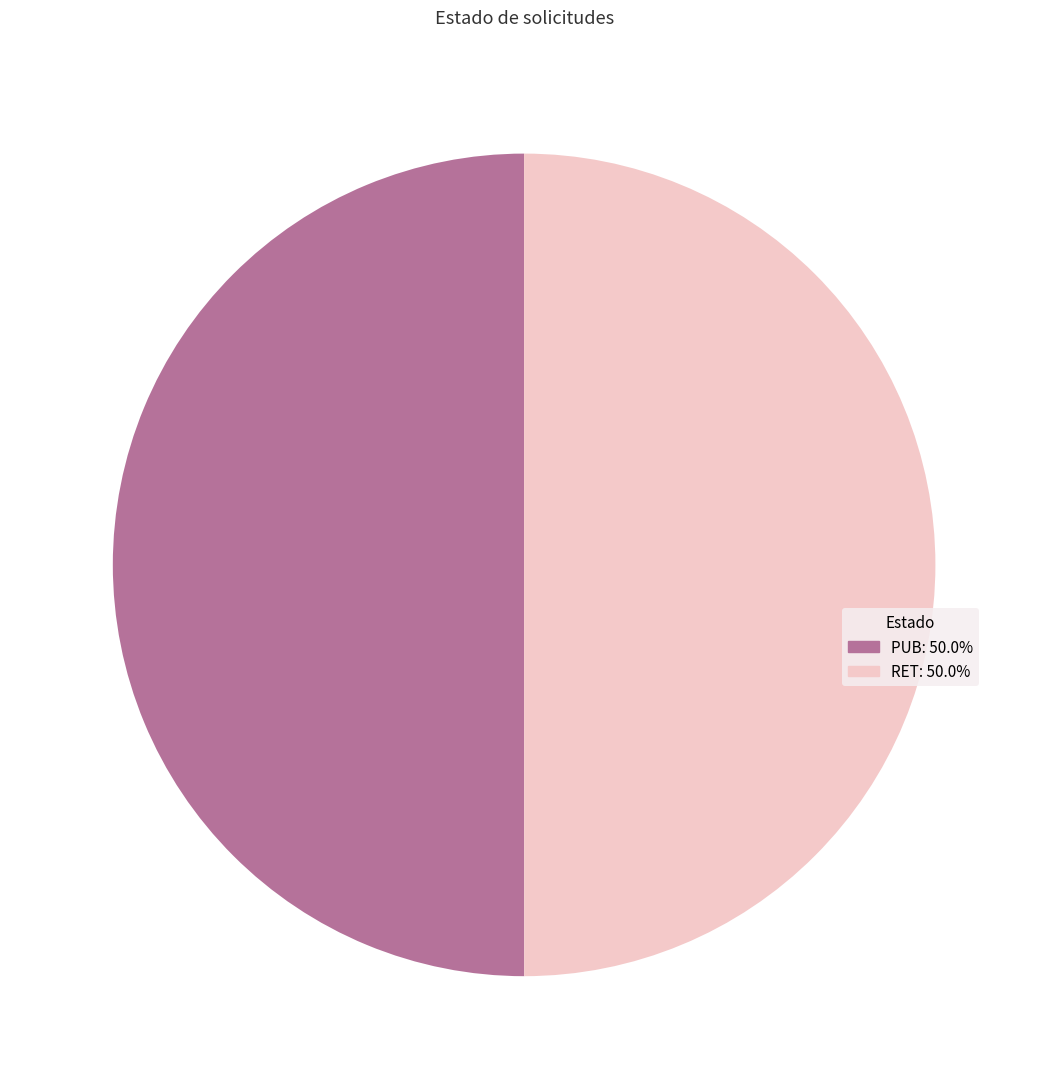

Is the sum of RET and PUB greater than half?

Yes